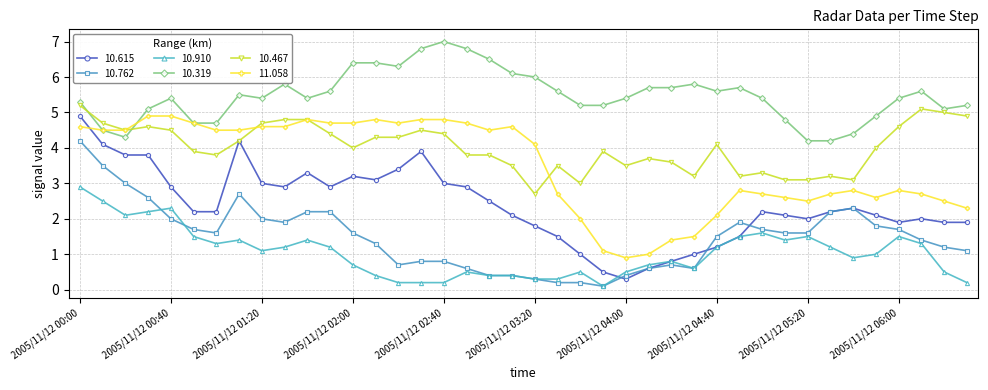

True or false: 10.467 and 10.910 cross at least once.

False